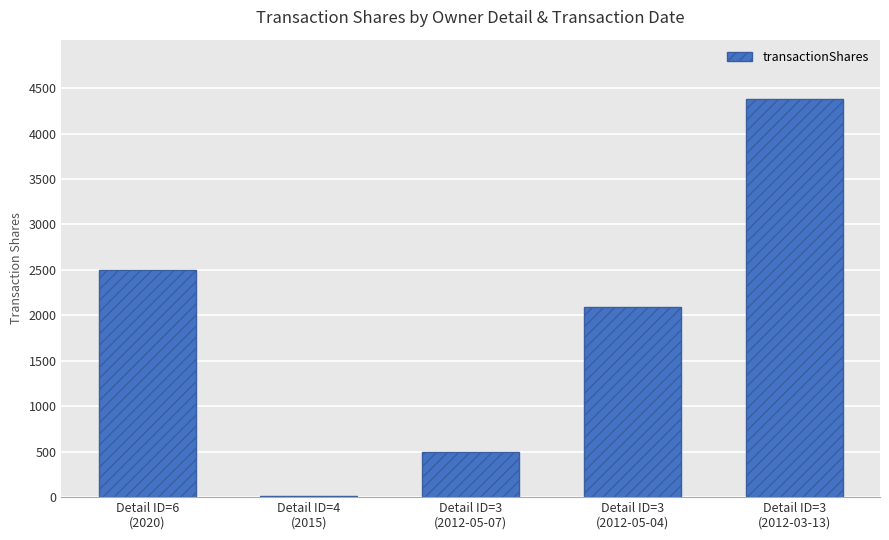

Reading left to right, extract all data points from this chart.

2500	10	500	2090	4377